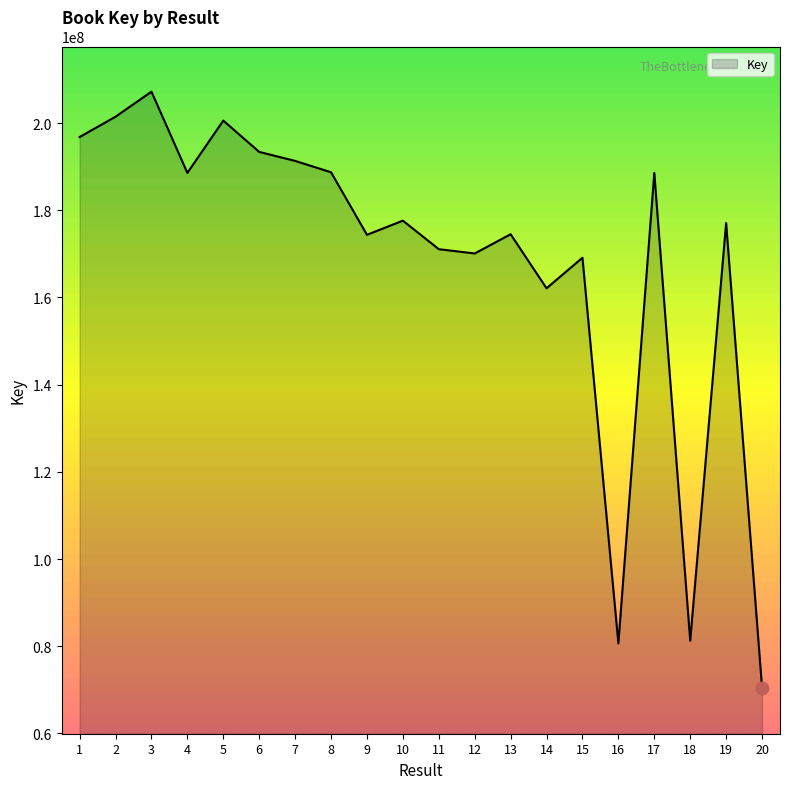

What is the ratio of the value at 12 to the value at 6?

0.9